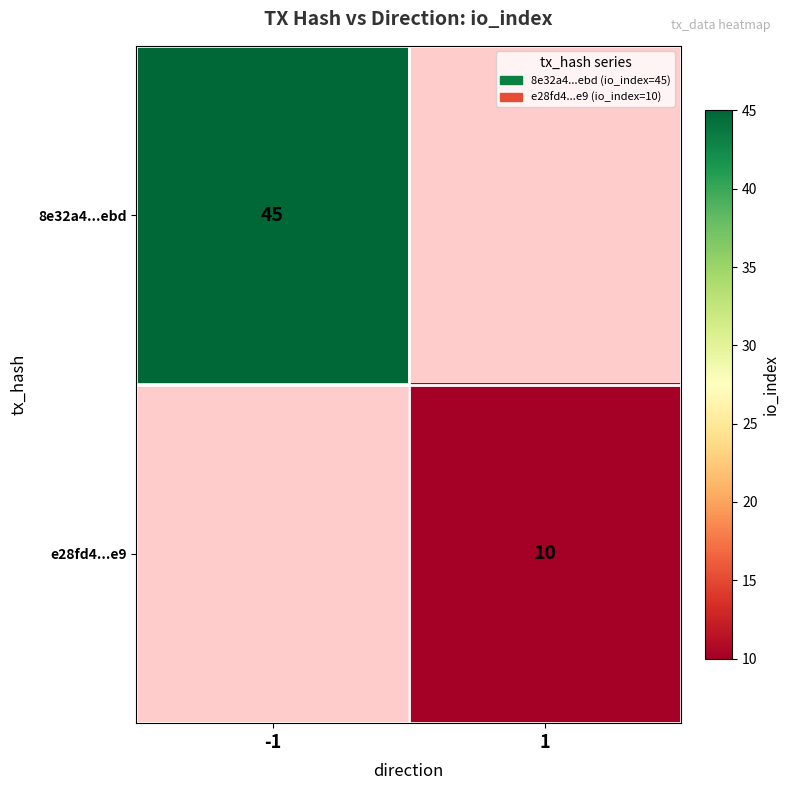

The 8e32a4...ebd series shows 45 at -1. True or false?

True